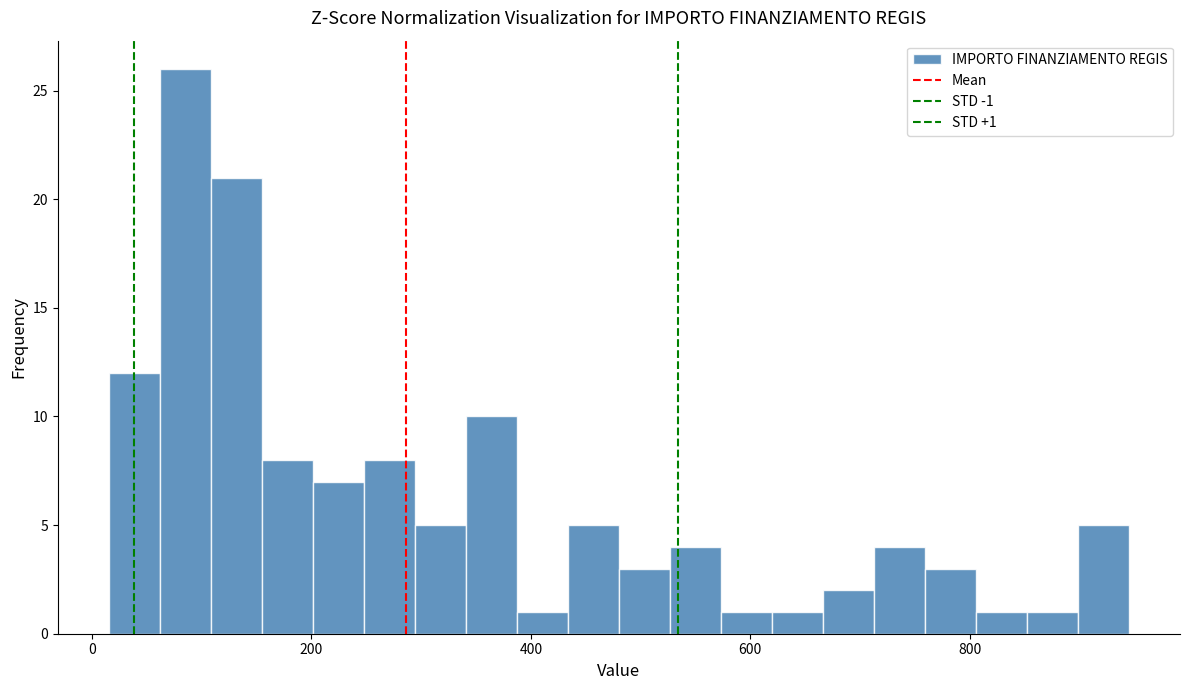

Around what value on the x-axis is the tallest bar? Give the approximate position of its centre, as read against the axis.

80